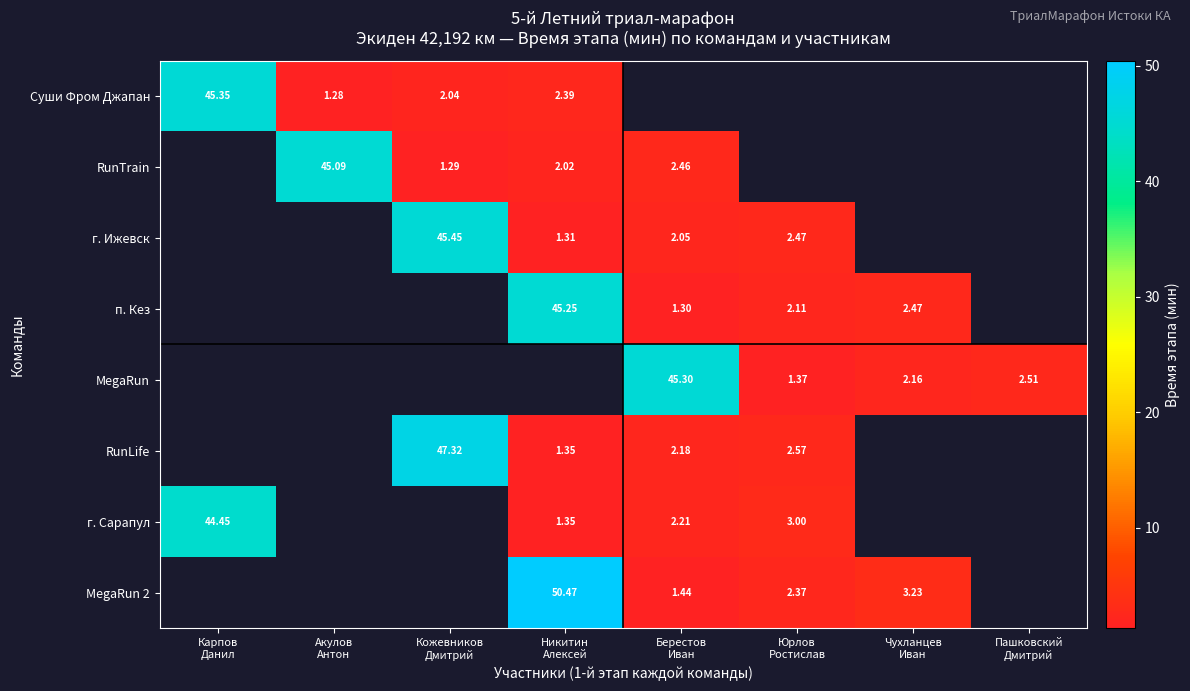

Which category has the highest value across all series?

Никитин
Алексей